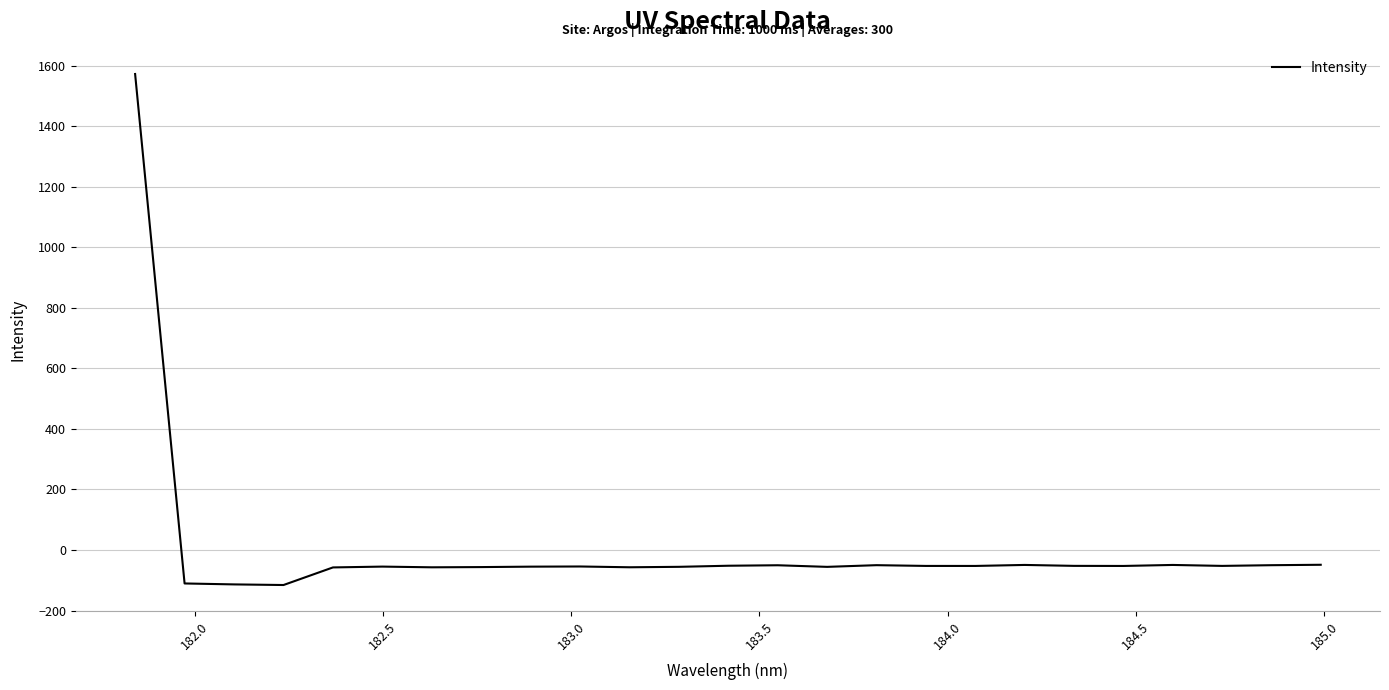

True or false: there are more than 2 points higher than both neighbors.

True